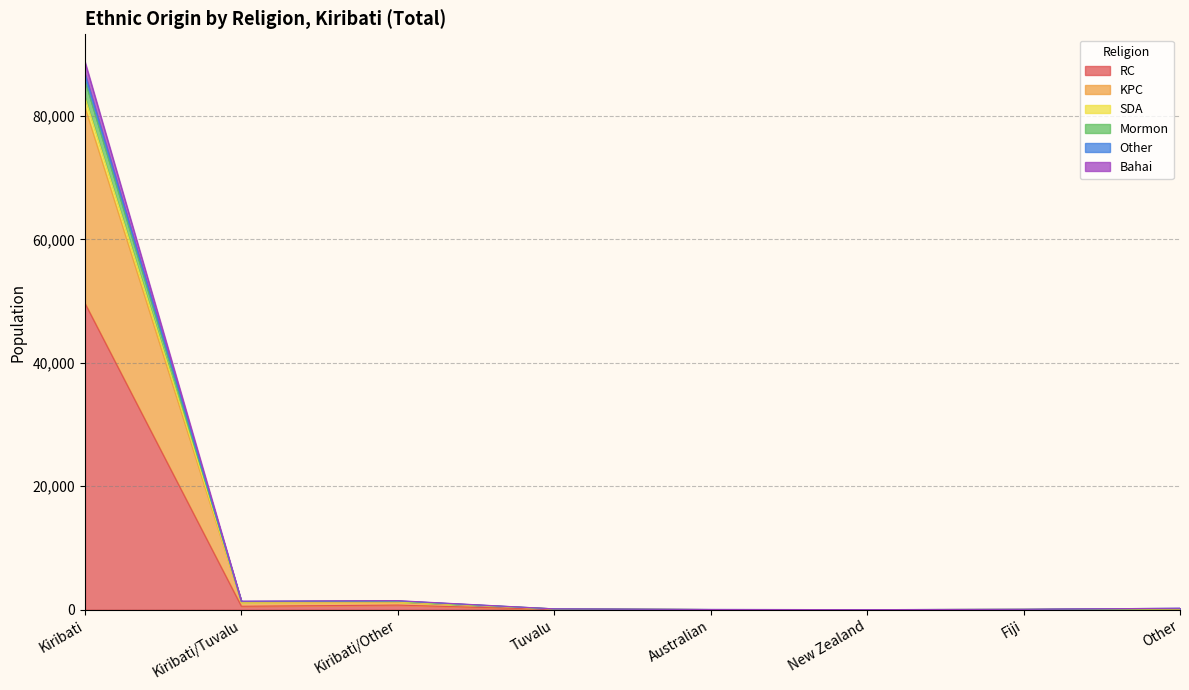

In RC, how many points are lower than both neighbors (excluding endpoints)?

2